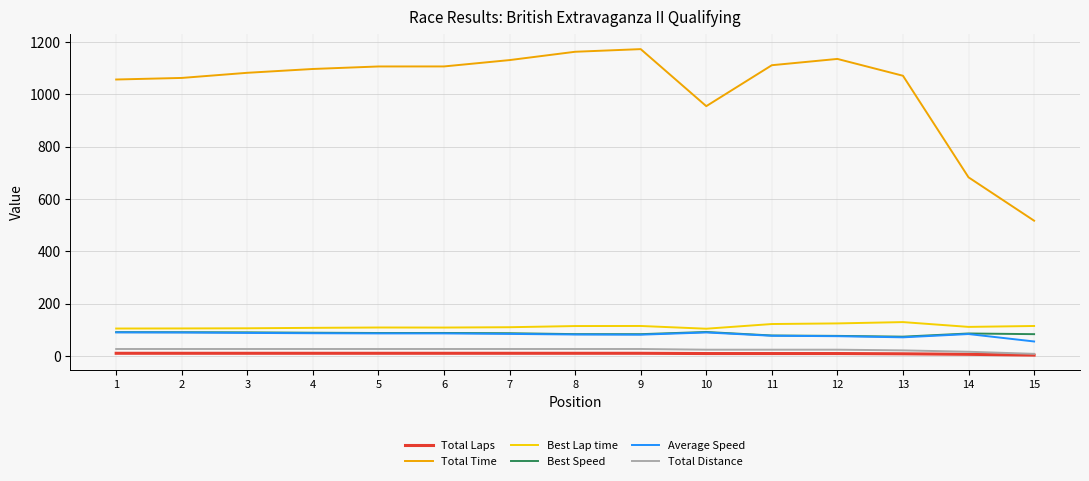

What is the highest value of the Average Speed series?

89.9